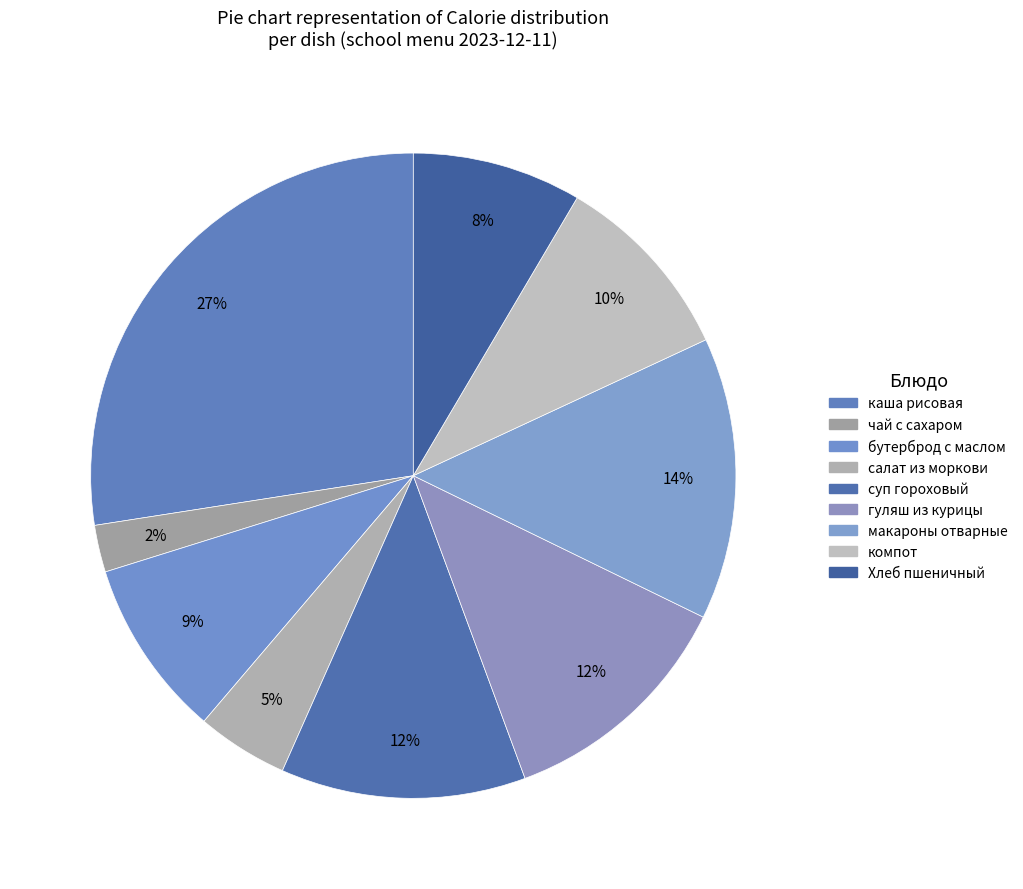

Is суп гороховый the majority of the pie?

No